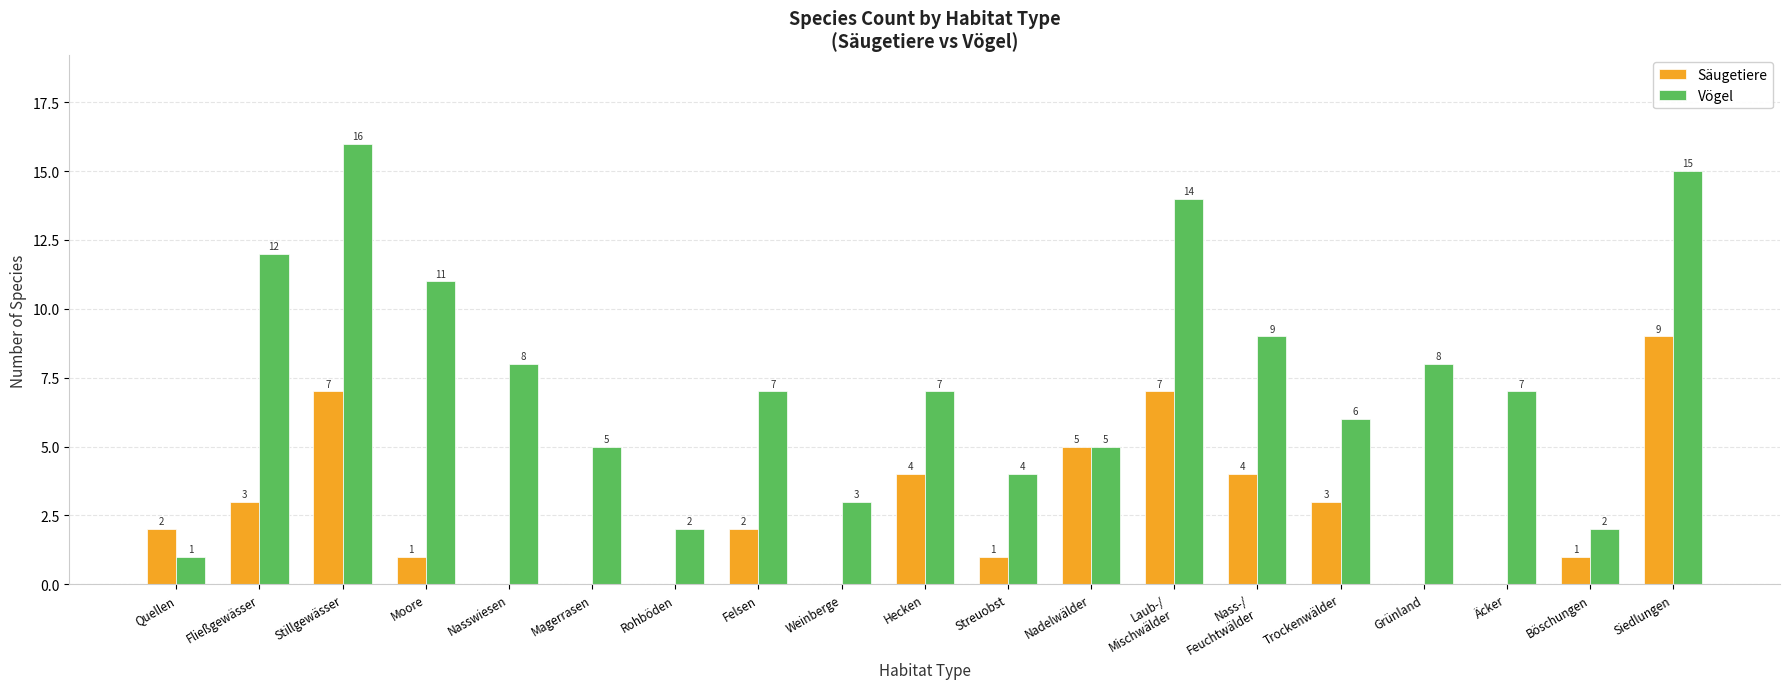

What is the sum of all Säugetiere values?

49